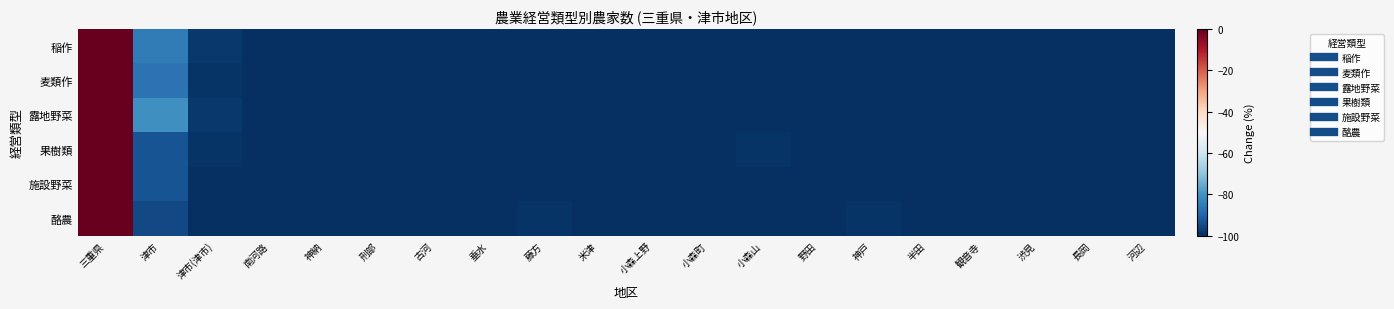

Rank the series at 津市(津市) from highest to lowest value.

露地野菜, 稲作, 麦類作, 果樹類, 施設野菜, 酪農